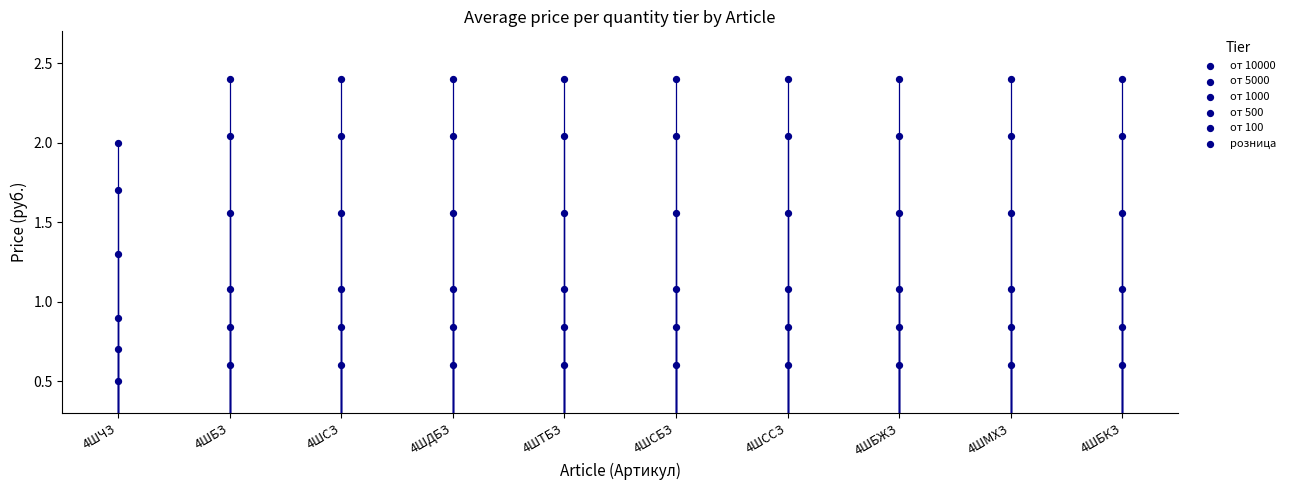

How many points are shown in the scatter plot?

60